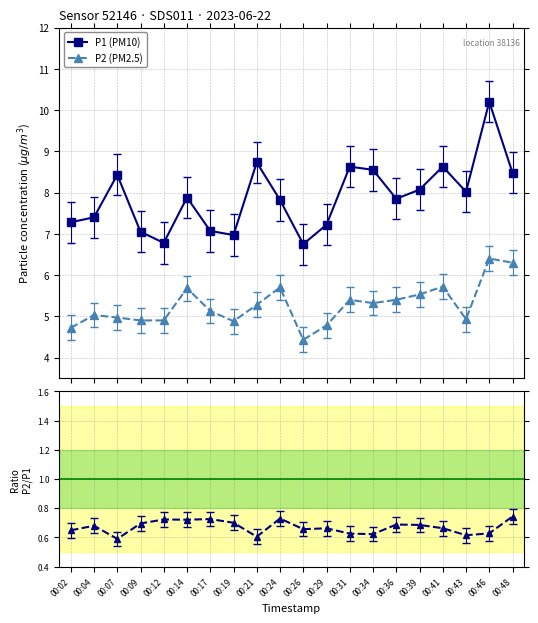

Is this an area chart (filled region under the line)?

No